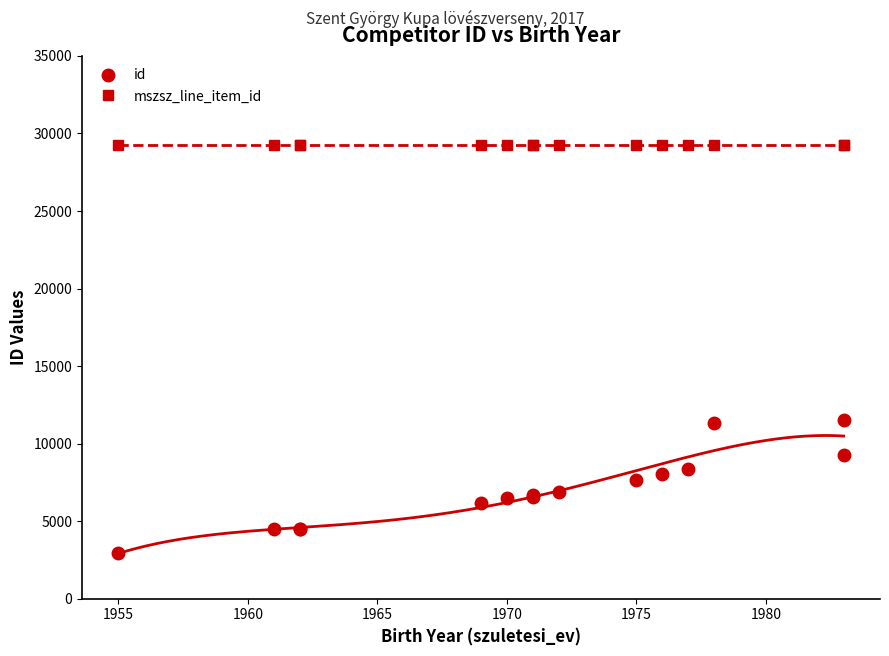

The value of mszsz_line_item_id at 1970 is 42748. True or false?

False